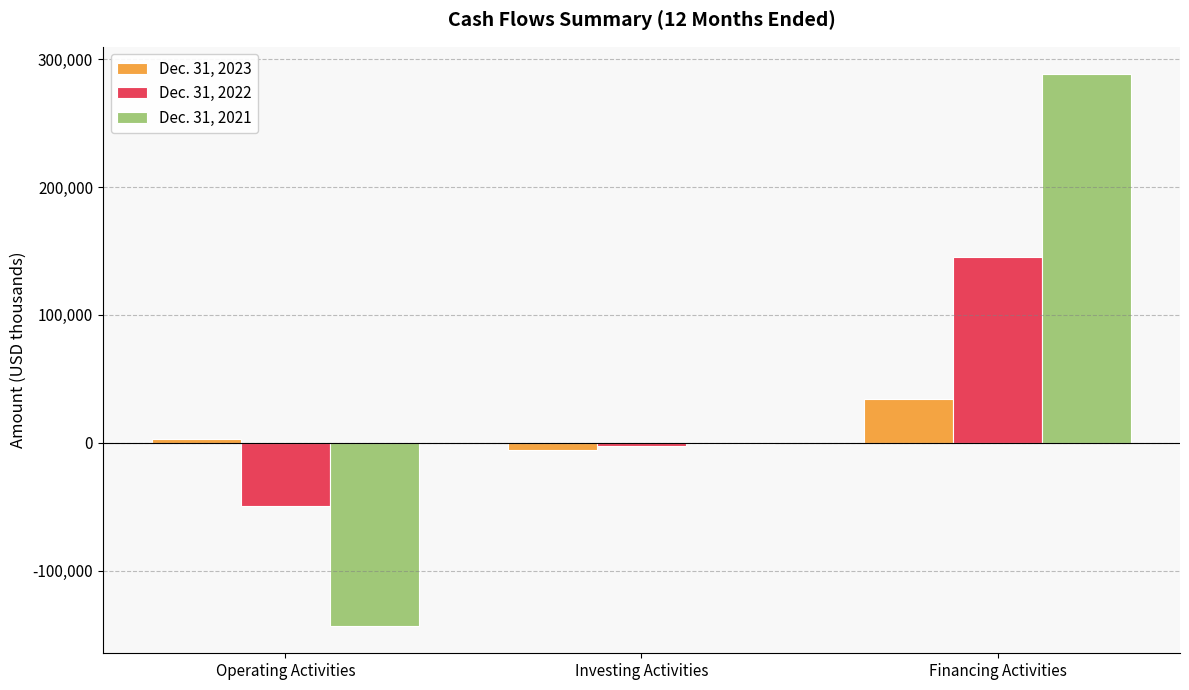

What is the total value across all series at Operating Activities?

-189375